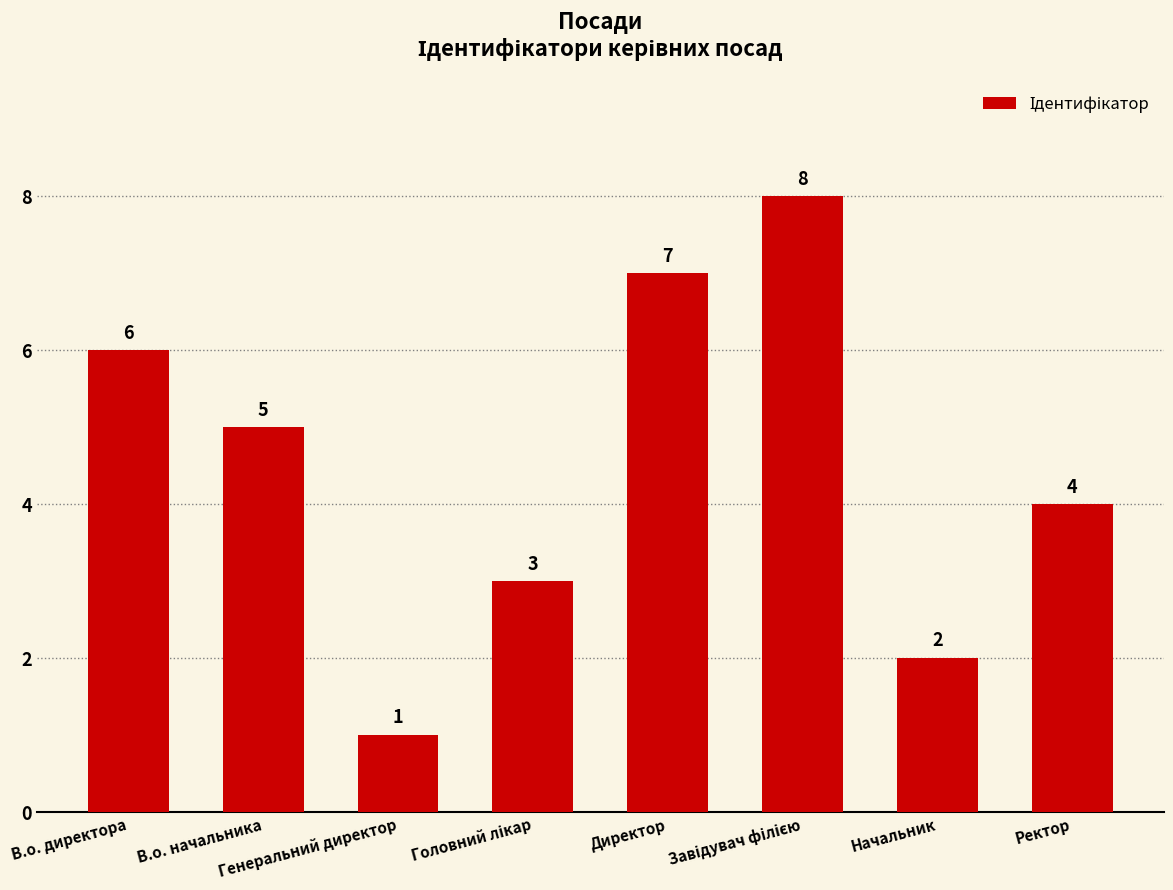

How many distinct data groups are displayed?

1